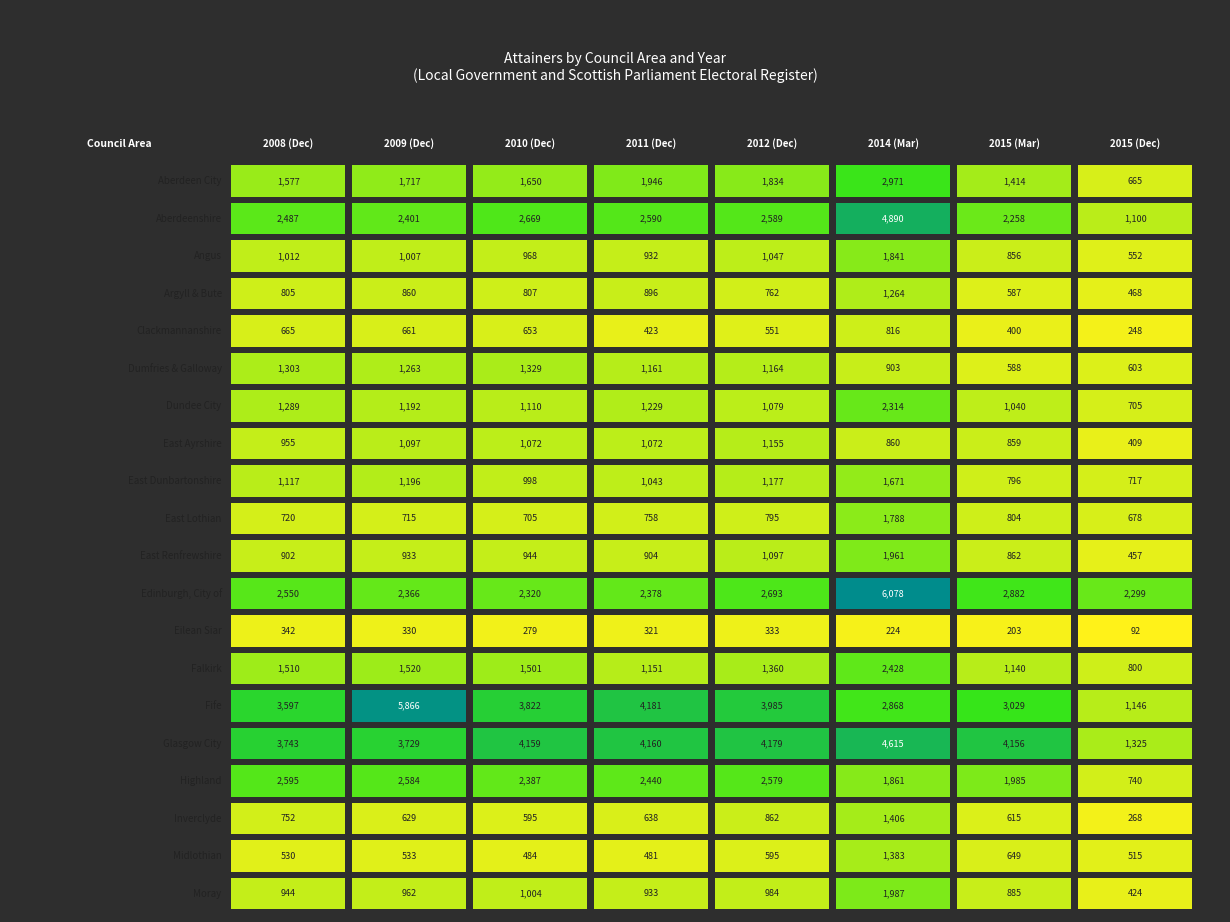

How many values in the Aberdeen City series are below 1717?

4